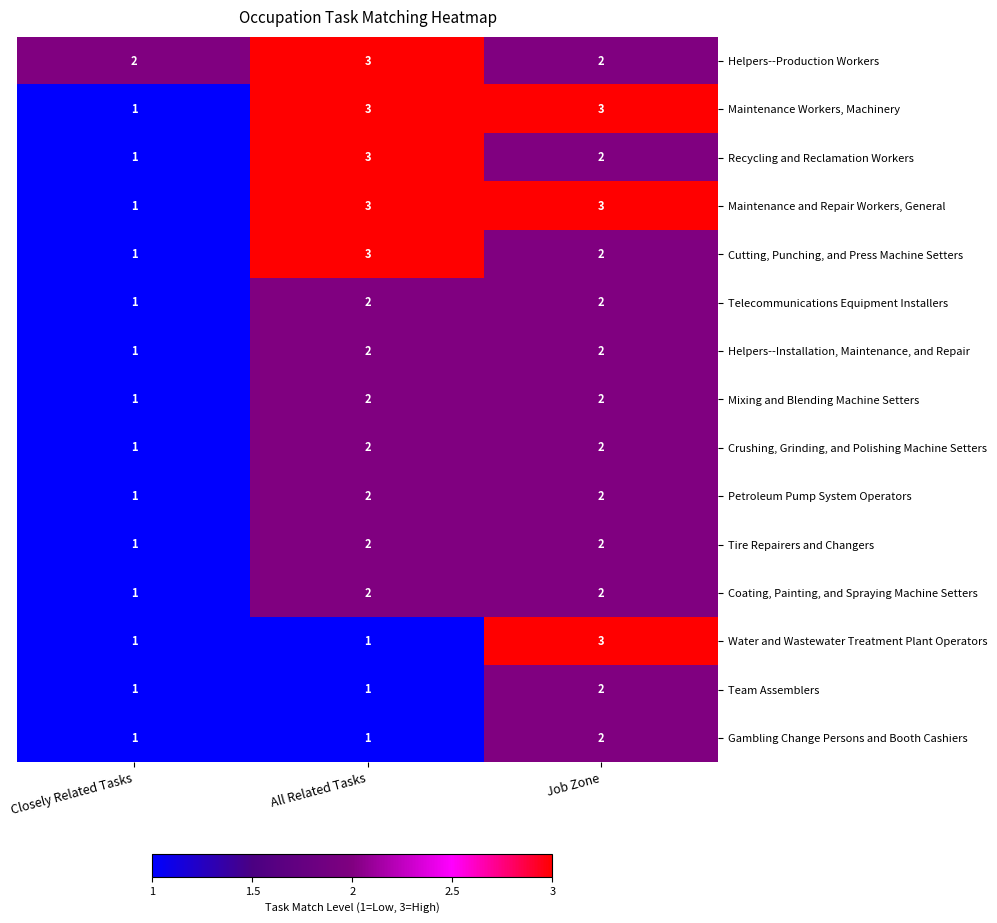

Is the value of Maintenance Workers, Machinery at Closely Related Tasks greater than the value of Maintenance and Repair Workers, General at Job Zone?

No